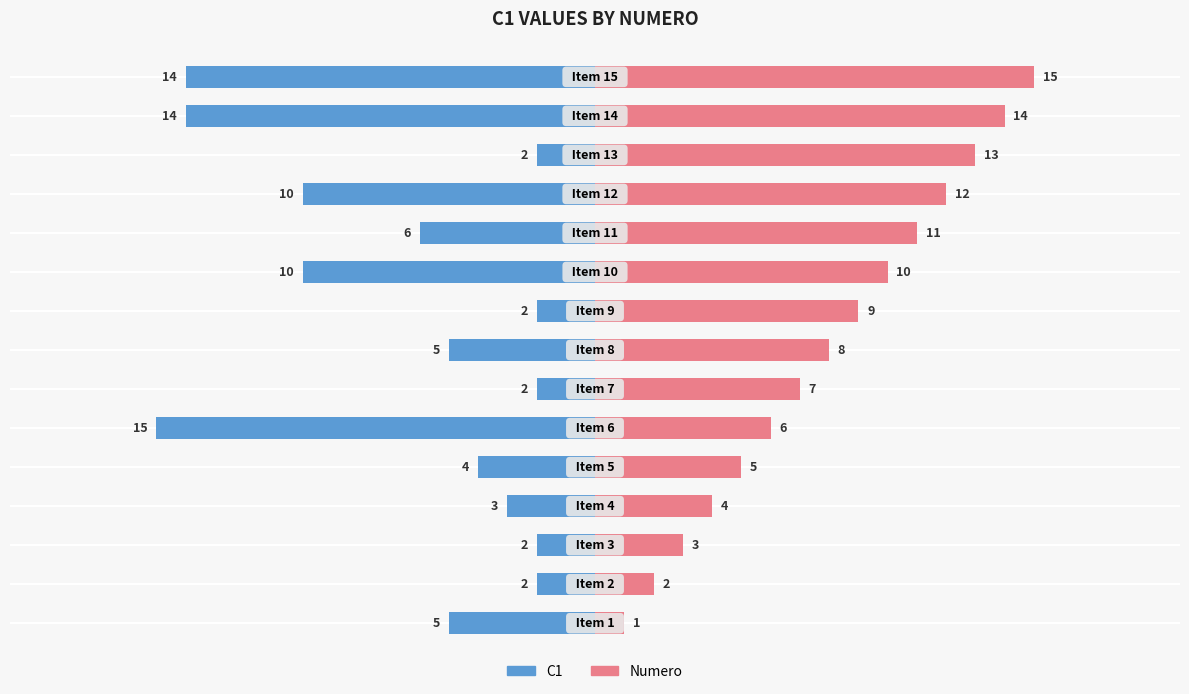

What is the sum of all Numero values?

120